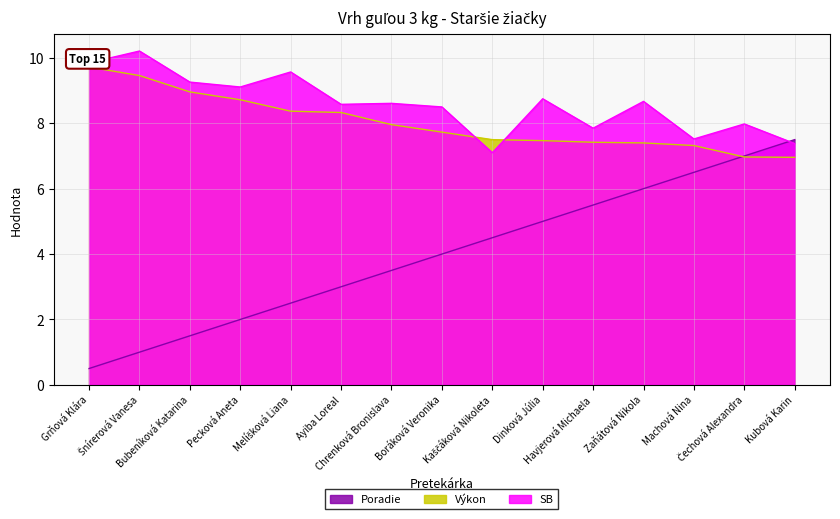

True or false: Výkon has more than 2 interior local peaks.

False